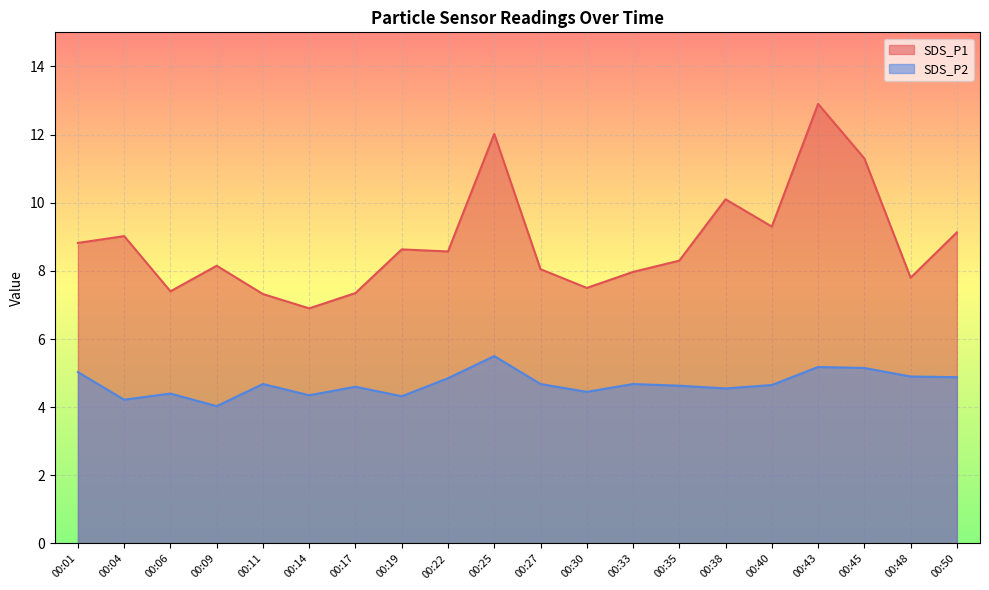

Reading right to left, transcribe all the data shown in this chart.

SDS_P1: 9.1	7.8	11.3	12.9	9.3	10.1	8.3	8.0	7.5	8.1	12.0	8.6	8.6	7.3	6.9	7.3	8.2	7.4	9.0	8.8
SDS_P2: 4.9	4.9	5.2	5.2	4.7	4.5	4.6	4.7	4.5	4.7	5.5	4.8	4.3	4.6	4.3	4.7	4.0	4.4	4.2	5.0